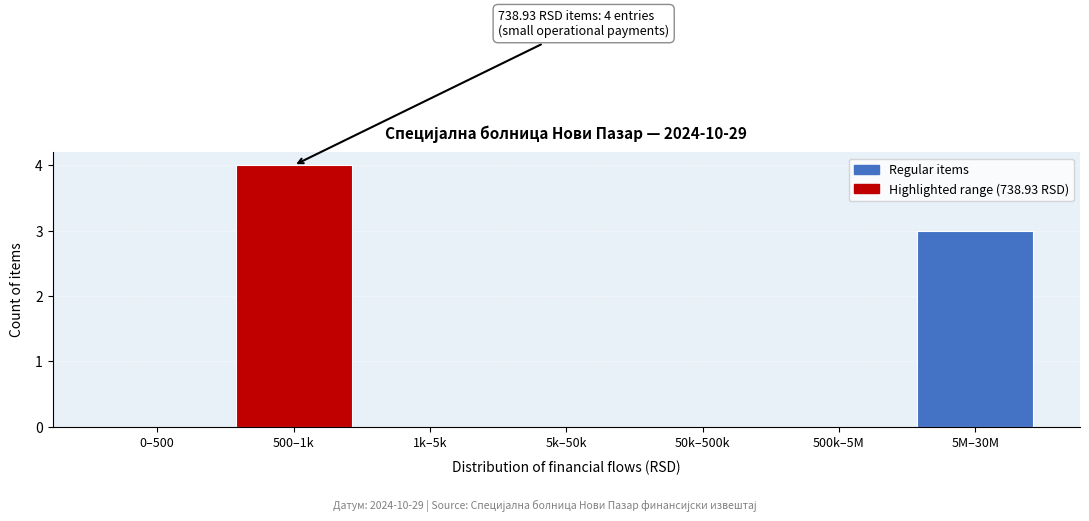

Reading left to right, transcribe all the data shown in this chart.

0–500=0	500–1k=4	1k–5k=0	5k–50k=0	50k–500k=0	500k–5M=0	5M–30M=3